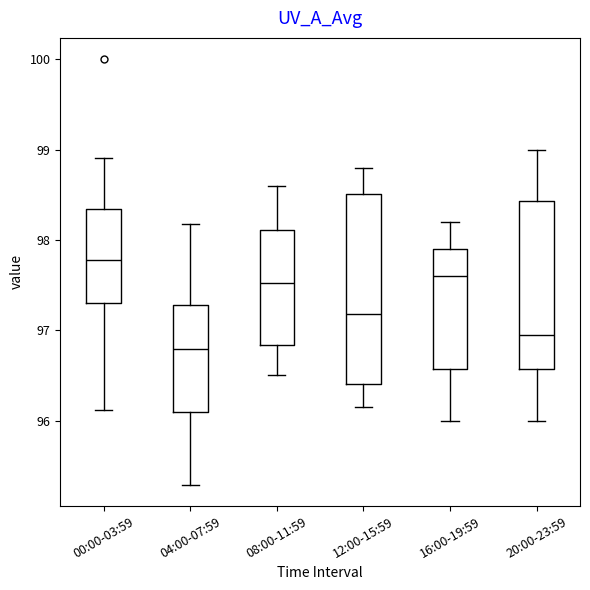

Reading left to right, transcribe this box plot: for each box, give where its median line is, the range the box spans, and where its two whiskers end, as read against the y-axis. The values are not printed on the chart, so give them approximately, as read against the axis.

00:00-03:59: median 97.8, box 97.3 to 98.3, whiskers 96.1 to 98.9
04:00-07:59: median 96.8, box 96.1 to 97.3, whiskers 95.3 to 98.2
08:00-11:59: median 97.5, box 96.8 to 98.1, whiskers 96.5 to 98.6
12:00-15:59: median 97.2, box 96.4 to 98.5, whiskers 96.2 to 98.8
16:00-19:59: median 97.6, box 96.6 to 97.9, whiskers 96.0 to 98.2
20:00-23:59: median 97.0, box 96.6 to 98.4, whiskers 96.0 to 99.0